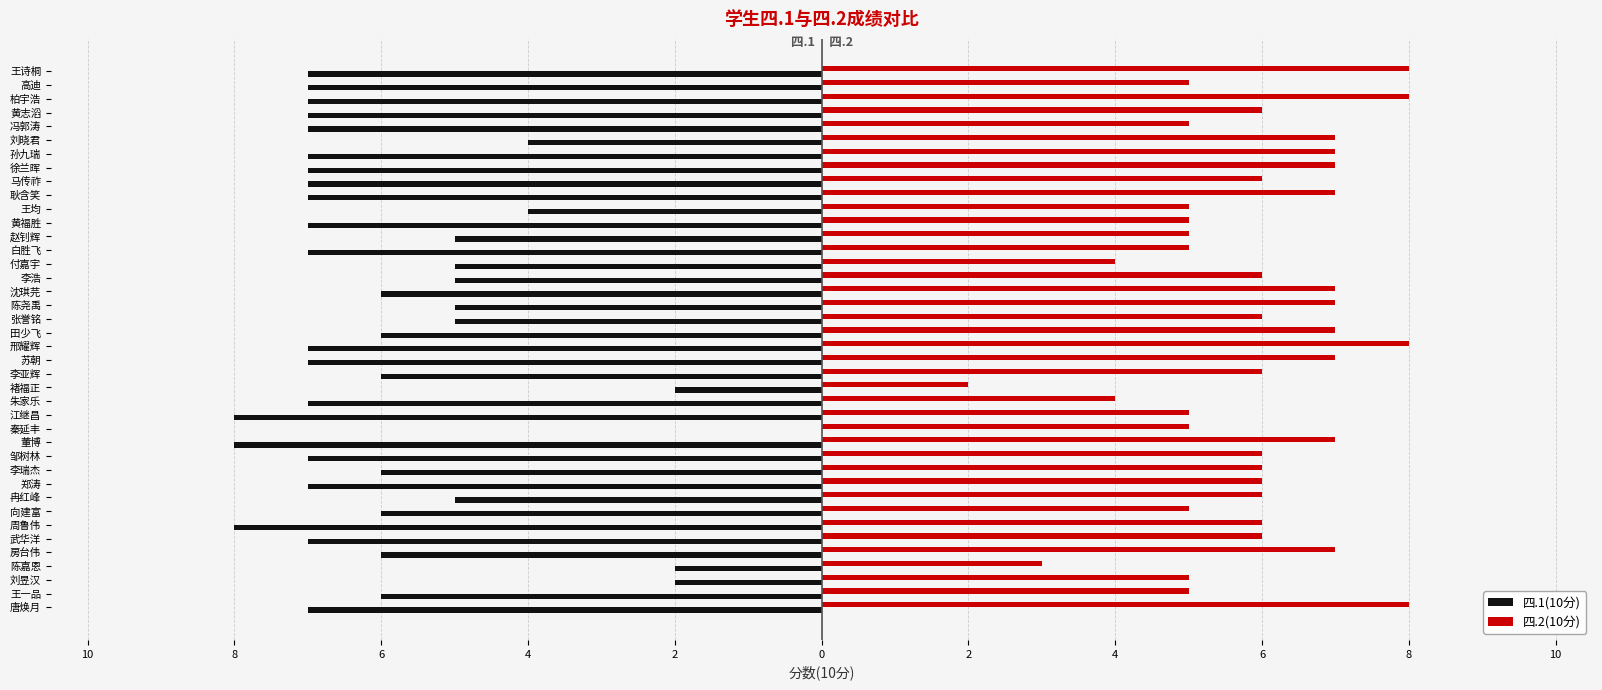

What are all the series names shown in the legend?

四.1(10分), 四.2(10分)